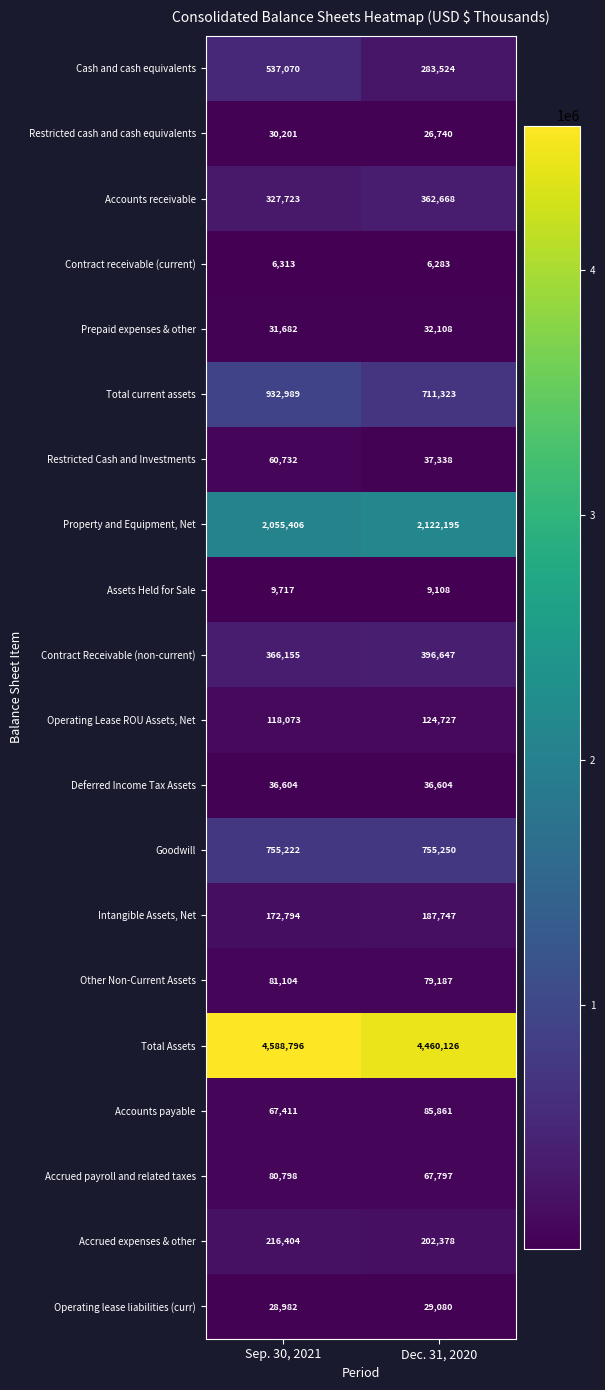

Which series has the widest spread of values?

Cash and cash equivalents